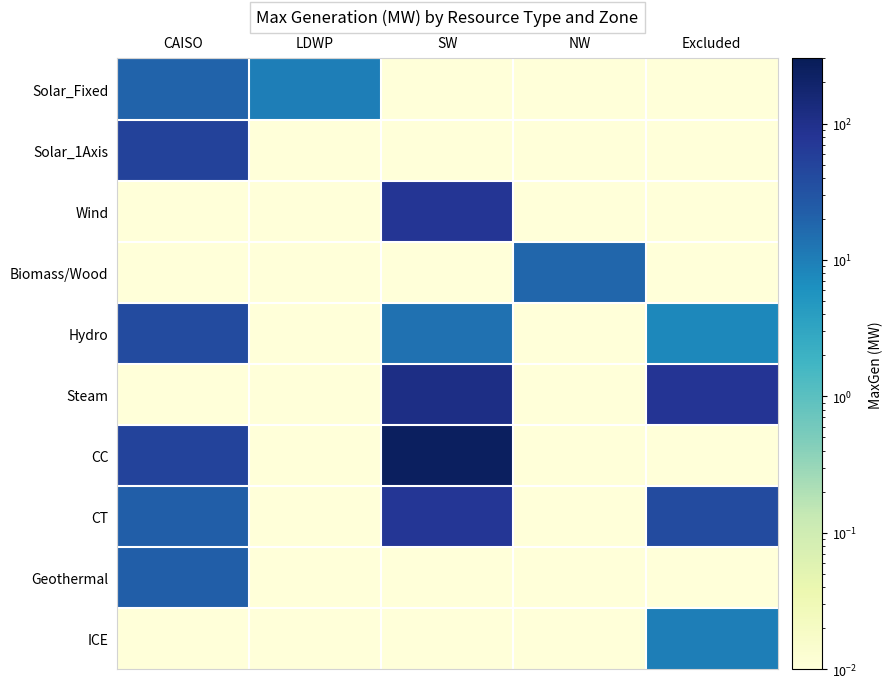

Reading left to right, list all the values displayed in this chart.

Solar_Fixed: CAISO=20.0	LDWP=10.0	SW=0.0	NW=0.0	Excluded=0.0
Solar_1Axis: CAISO=51.3	LDWP=0.0	SW=0.0	NW=0.0	Excluded=0.0
Wind: CAISO=0.0	LDWP=0.0	SW=78.0	NW=0.0	Excluded=0.0
Biomass/Wood: CAISO=0.0	LDWP=0.0	SW=0.0	NW=18.0	Excluded=0.0
Hydro: CAISO=40.0	LDWP=0.0	SW=13.8	NW=0.0	Excluded=8.0
Steam: CAISO=0.0	LDWP=0.0	SW=113.5	NW=0.0	Excluded=80.0
CC: CAISO=50.6	LDWP=0.0	SW=248.5	NW=0.0	Excluded=0.0
CT: CAISO=22.7	LDWP=0.0	SW=74.0	NW=0.0	Excluded=40.0
Geothermal: CAISO=22.0	LDWP=0.0	SW=0.0	NW=0.0	Excluded=0.0
ICE: CAISO=0.0	LDWP=0.0	SW=0.0	NW=0.0	Excluded=10.0